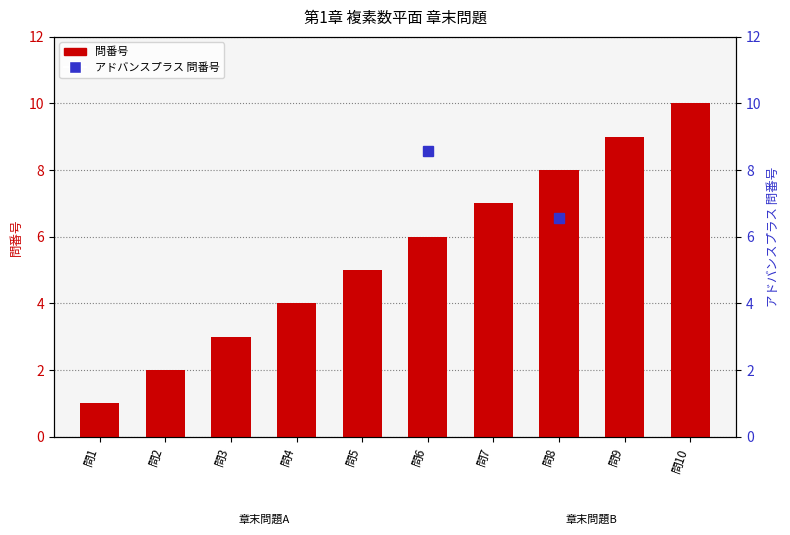

Which series has the largest total across all categories?

問番号 (bar)